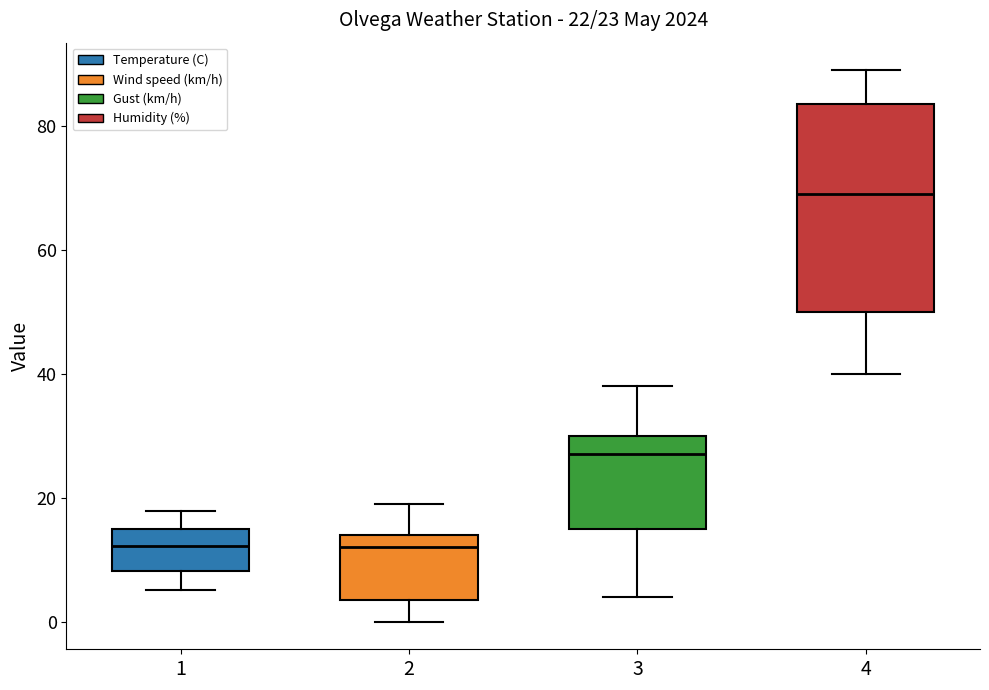

Which box has the highest median line?

4